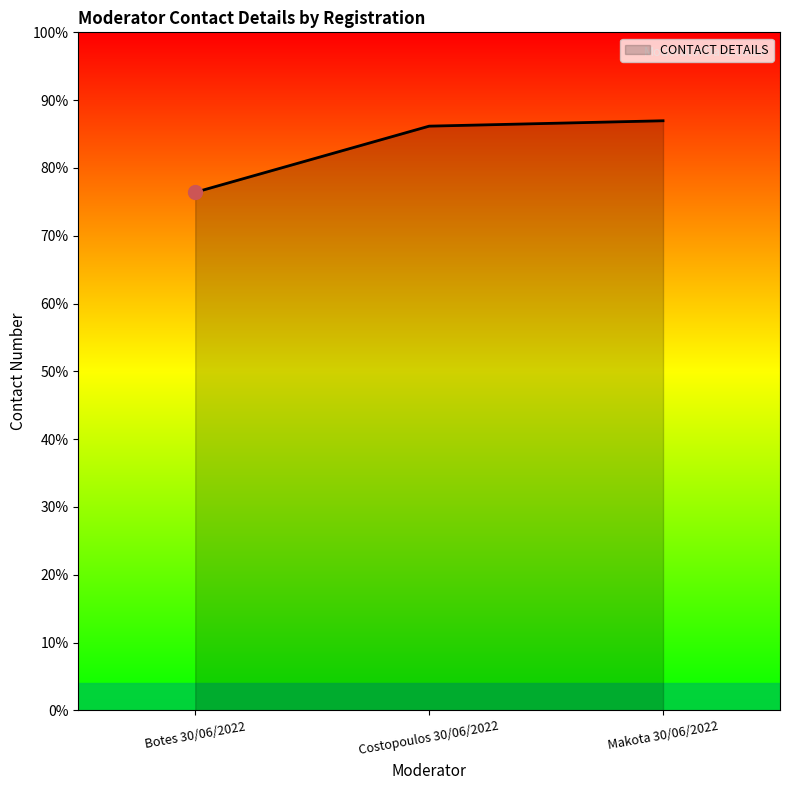

Which has a higher value, Botes 30/06/2022 or Makota 30/06/2022?

Makota 30/06/2022